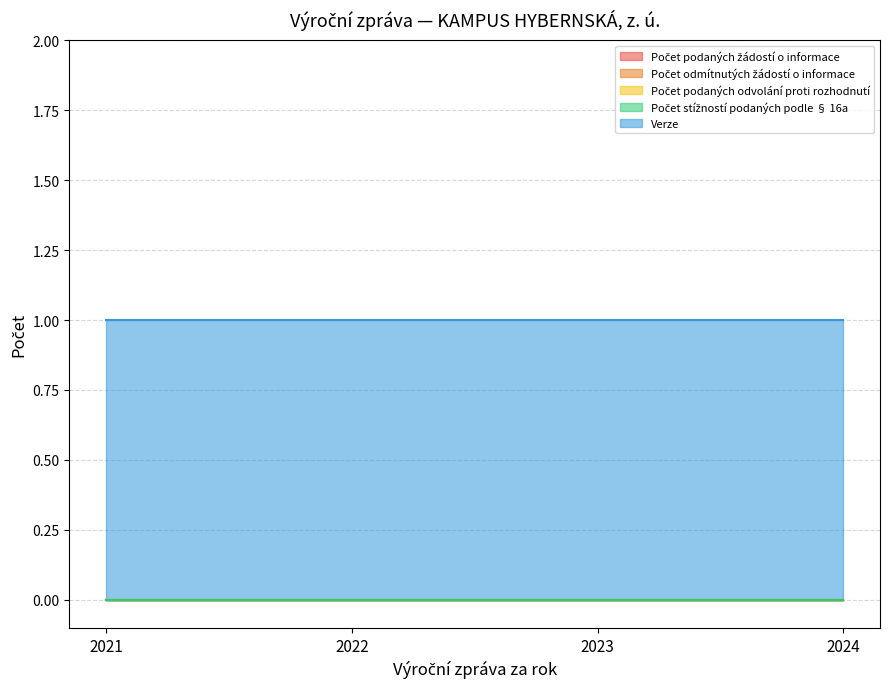

At which category is the sum across all series the highest?

2021